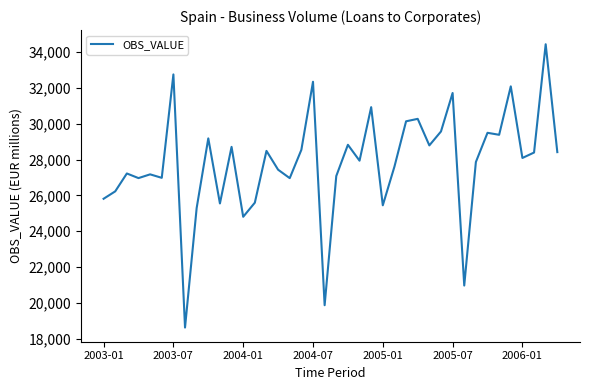

What is the smallest value displayed?

18632